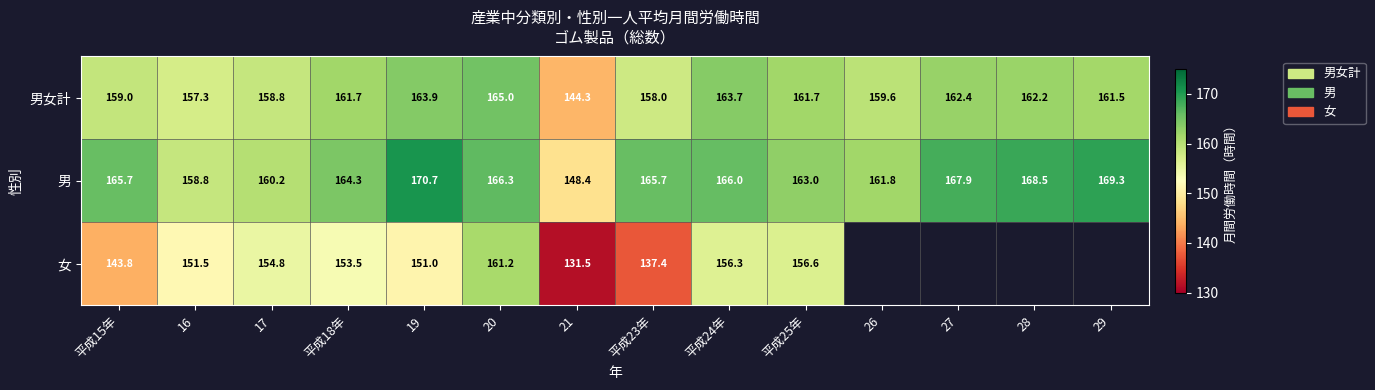

The value of 男 at 16 is 253.8. True or false?

False